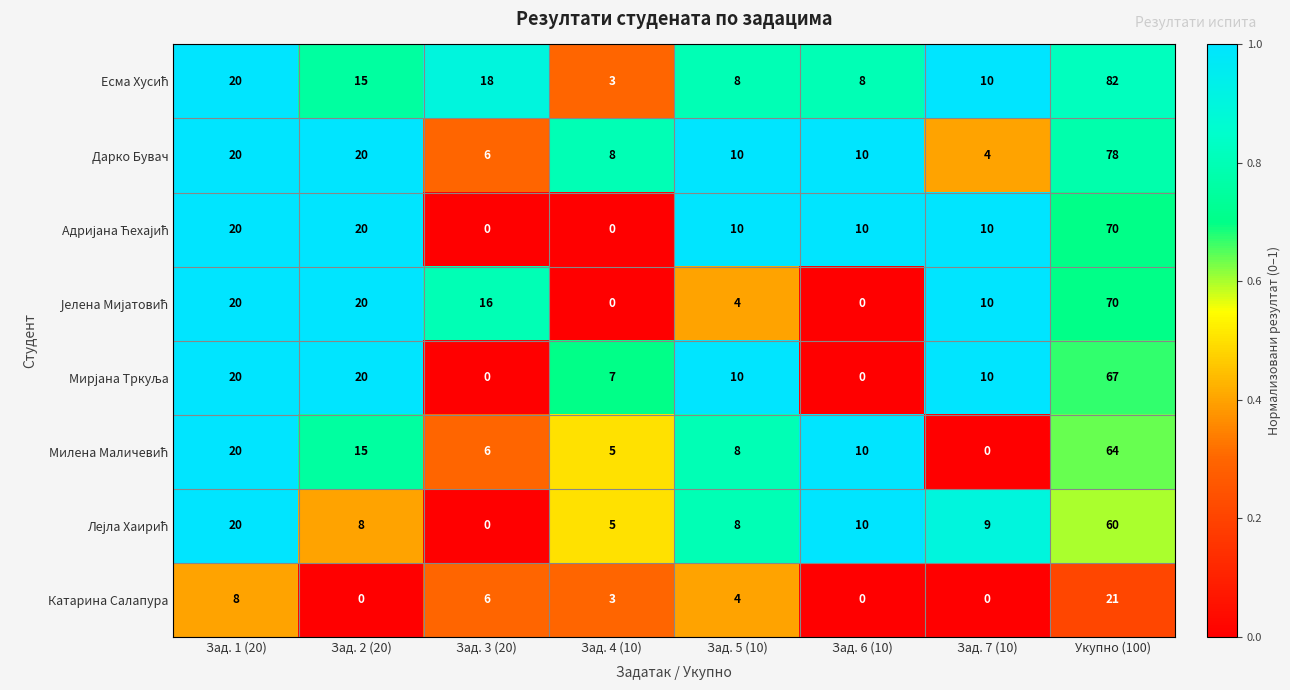

How many data points does each series have?

8